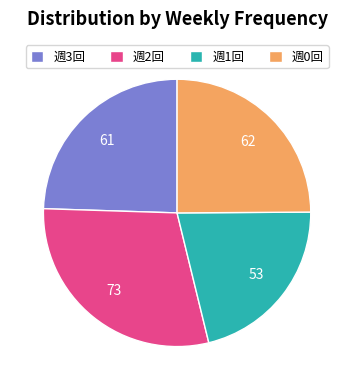

What is the largest slice in the pie chart?

週2回